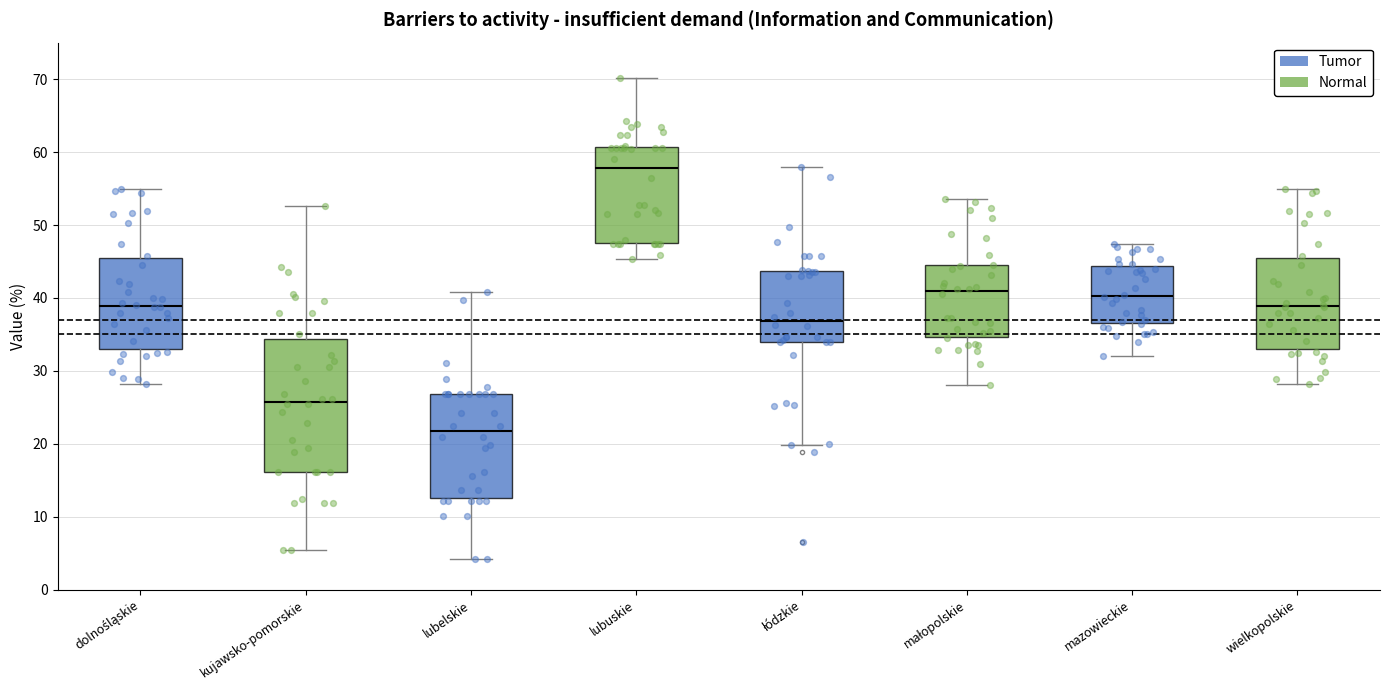

Which box has the highest median line?

lubuskie